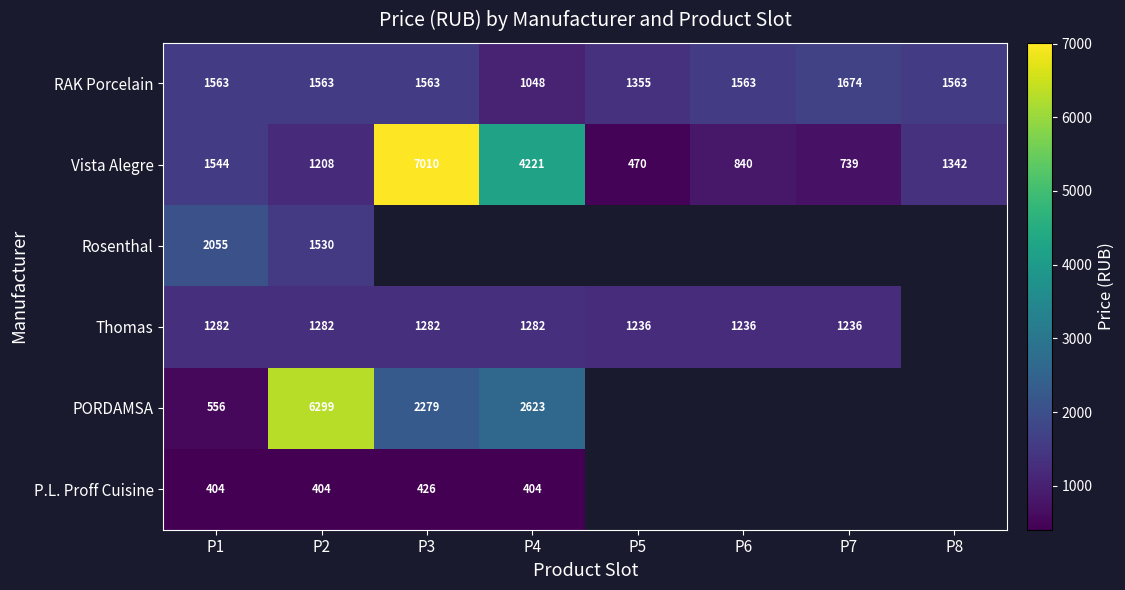

What is the difference between the highest and lowest values at P7?

935.0